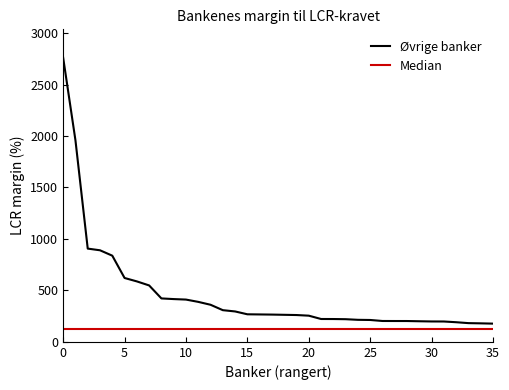

What is the average value of the Median series?

124.4